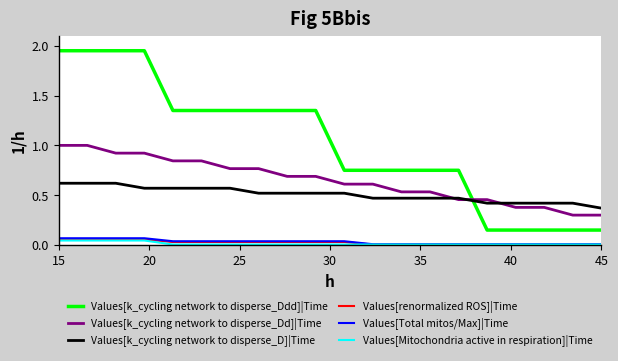

True or false: Values[Total mitos/Max]|Time and Values[k_cycling network to disperse_Ddd]|Time intersect in this chart.

False